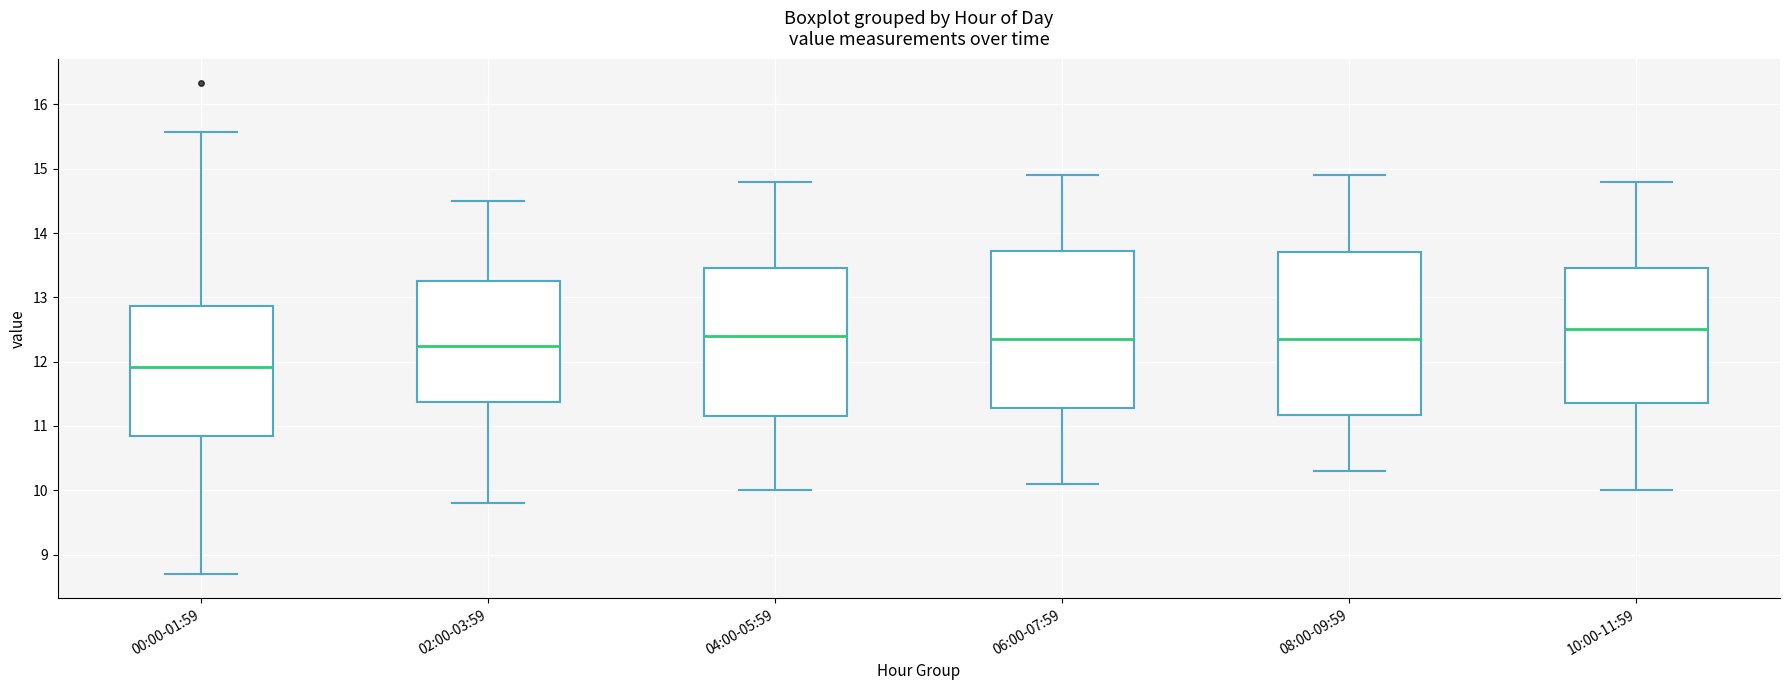

Reading left to right, transcribe this box plot: for each box, give where its median line is, the range the box spans, and where its two whiskers end, as read against the y-axis. The values are not printed on the chart, so give them approximately, as read against the axis.

00:00-01:59: median 11.9, box 10.9 to 12.9, whiskers 8.7 to 15.6
02:00-03:59: median 12.3, box 11.4 to 13.3, whiskers 9.8 to 14.5
04:00-05:59: median 12.4, box 11.2 to 13.5, whiskers 10.0 to 14.8
06:00-07:59: median 12.4, box 11.3 to 13.7, whiskers 10.1 to 14.9
08:00-09:59: median 12.4, box 11.2 to 13.7, whiskers 10.3 to 14.9
10:00-11:59: median 12.5, box 11.4 to 13.5, whiskers 10.0 to 14.8